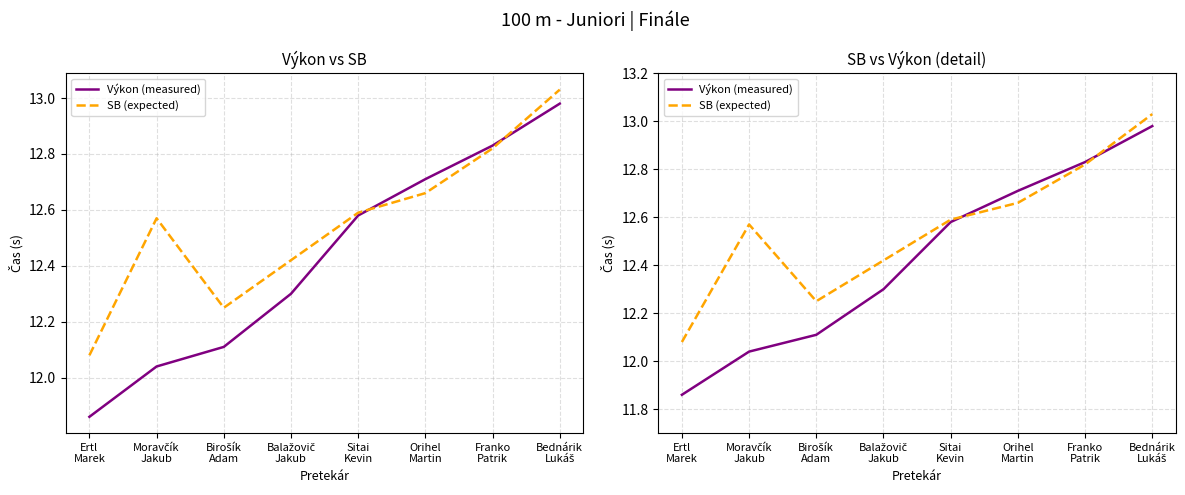

Which series changed the most between Orihel
Martin and Bednárik
Lukáš?

SB (expected)